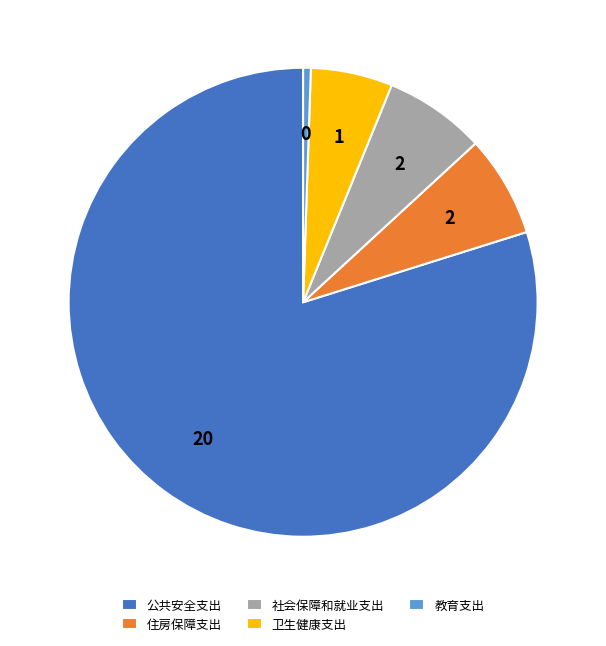

What is the ratio of the value at 社会保障和就业支出 to the value at 住房保障支出?

1.0